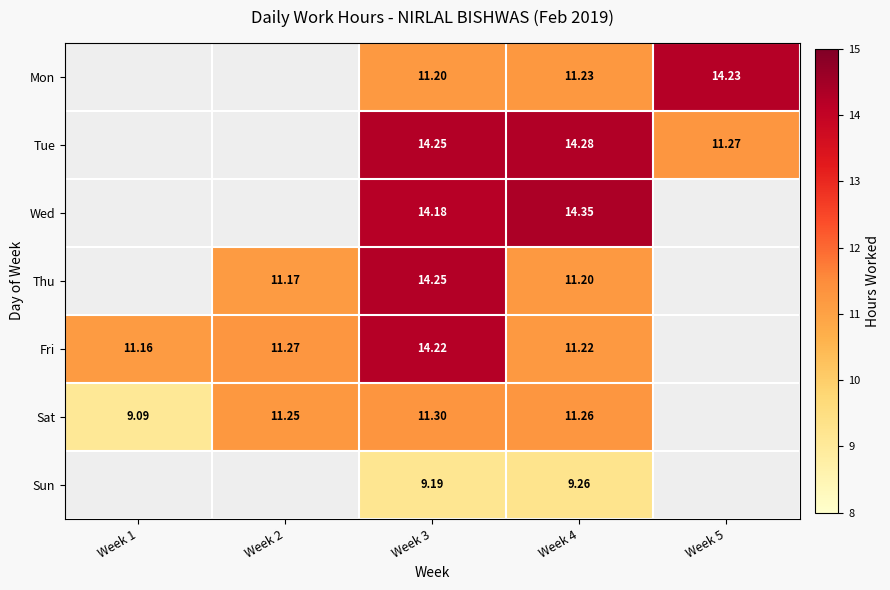

What is the difference between the highest and lowest values at Week 4?

5.1